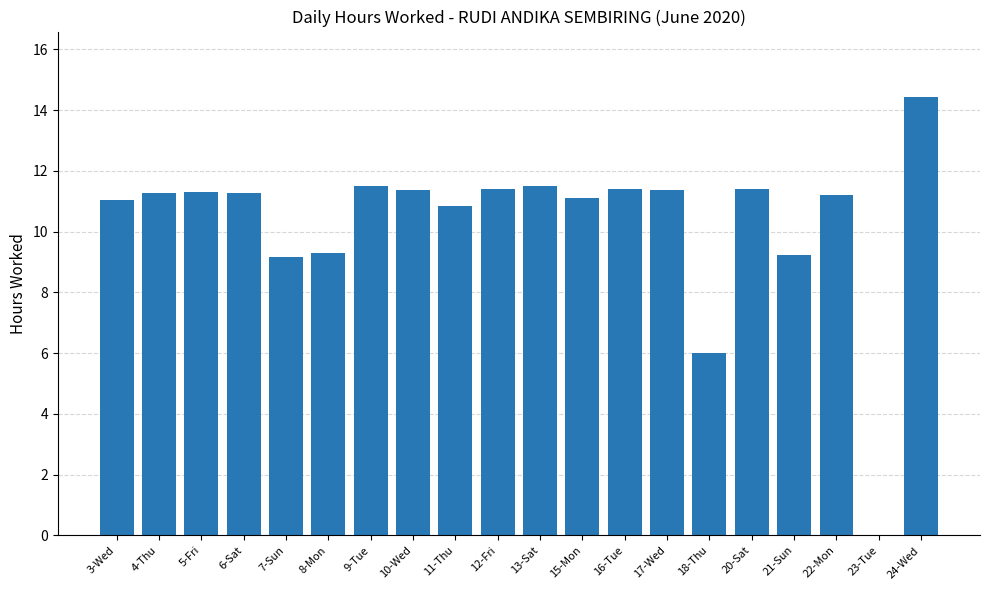

Between 24-Wed and 9-Tue, which is larger?

24-Wed